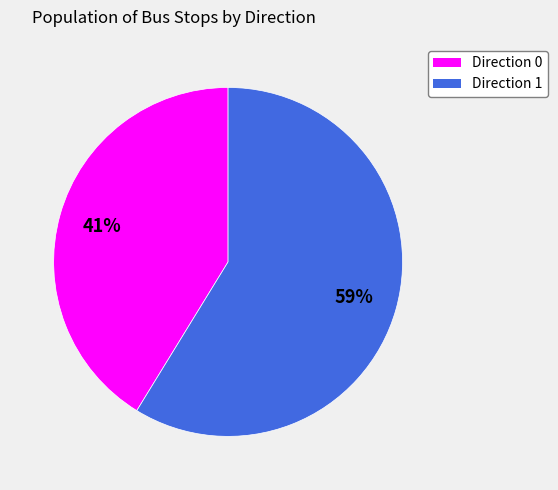

To the nearest percent, what is the difference between the largest and smallest slice percentages?

18%